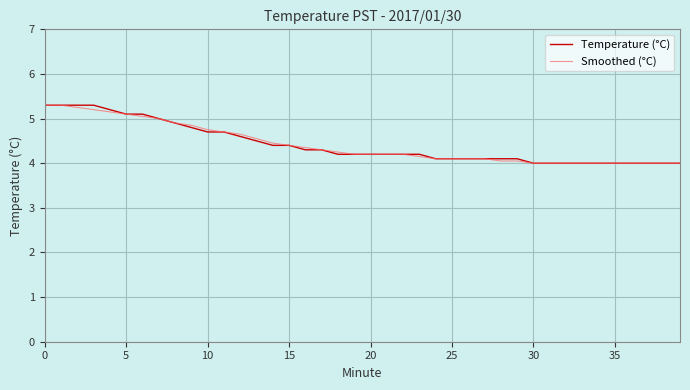

What is the maximum value for Temperature (°C)?

5.3